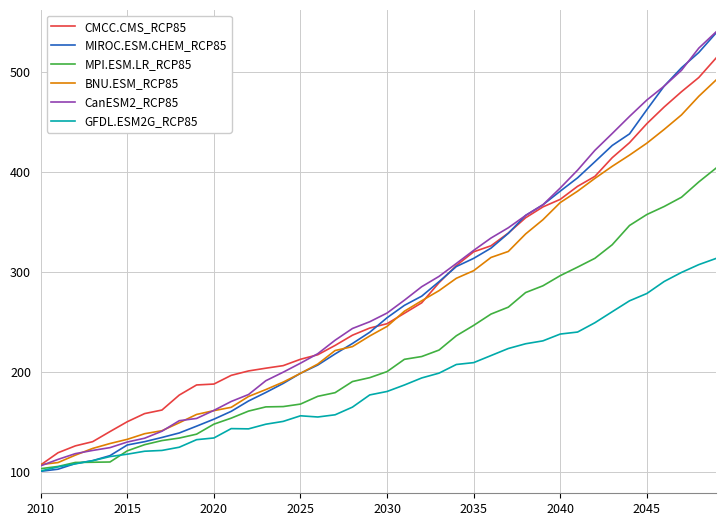

Which series has the widest spread of values?

MIROC.ESM.CHEM_RCP85